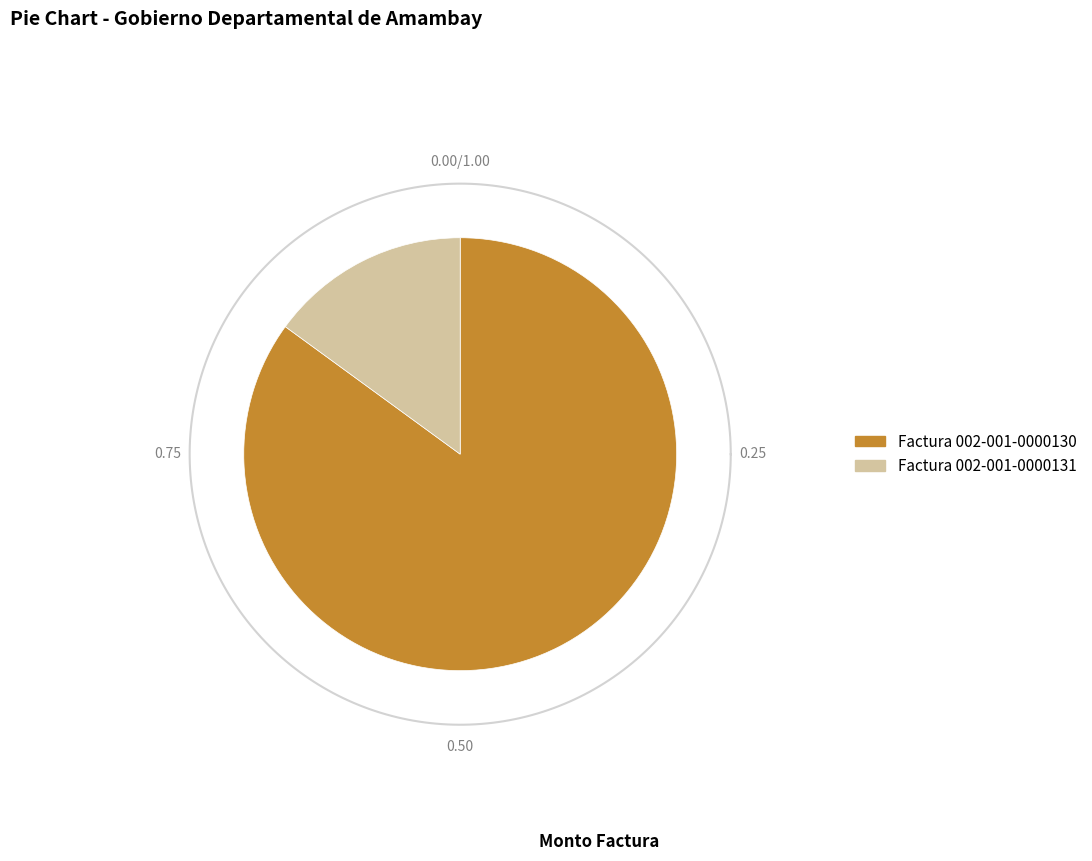

To the nearest percent, what is the difference between the largest and smallest slice percentages?

70%